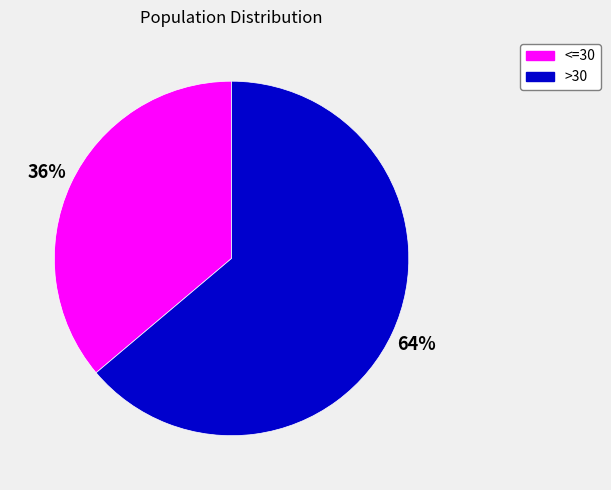

Is there any slice that represents more than half of the pie?

Yes